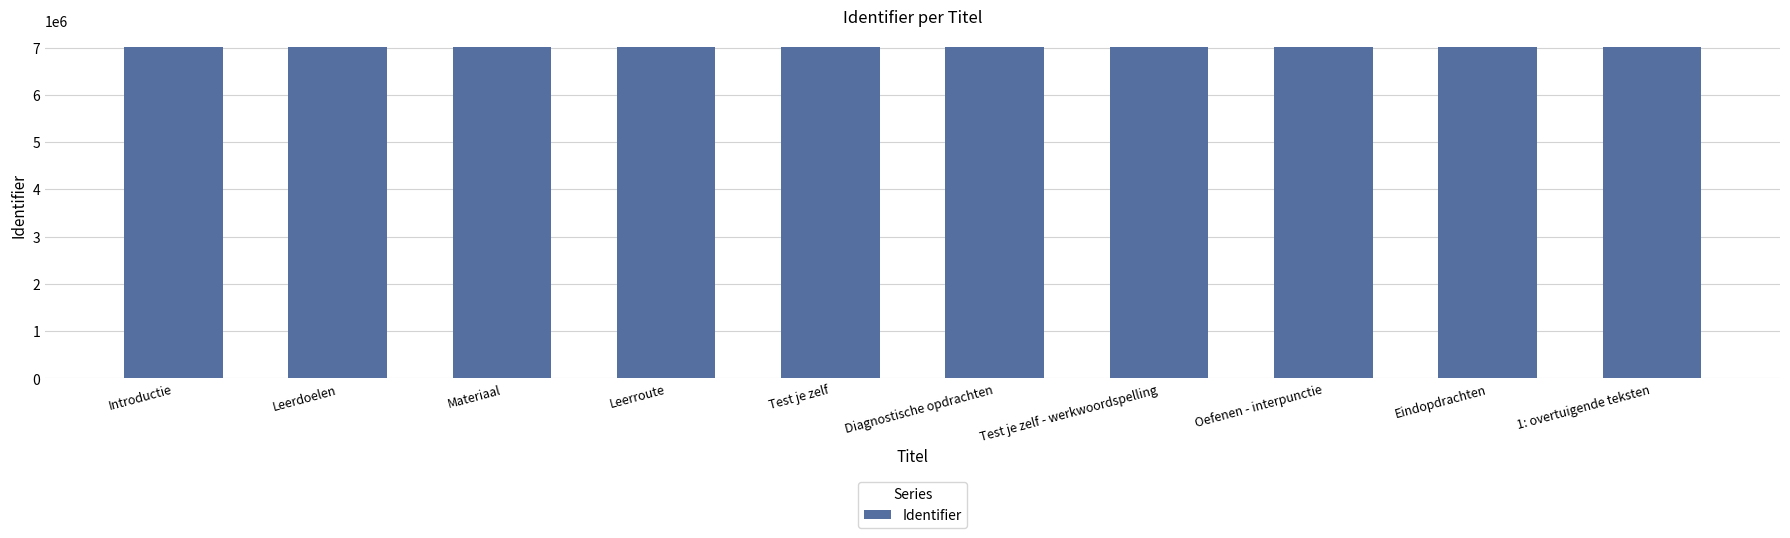

What is the value of the 8th bar from the left?

7004260